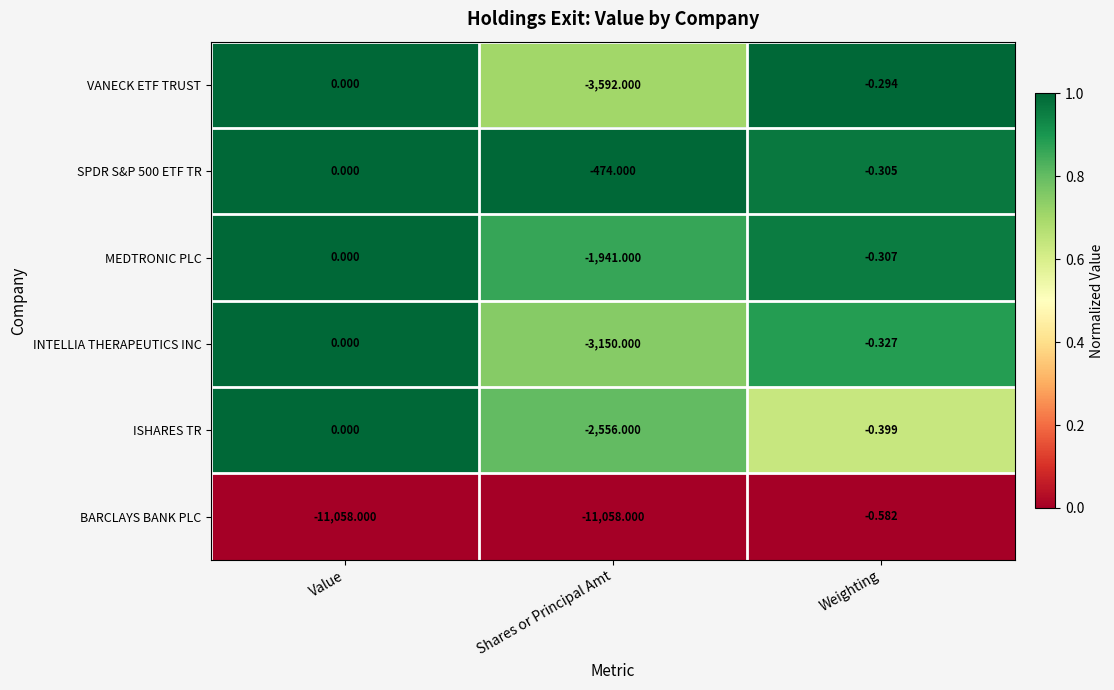

Which series has the largest range (max minus min)?

BARCLAYS BANK PLC